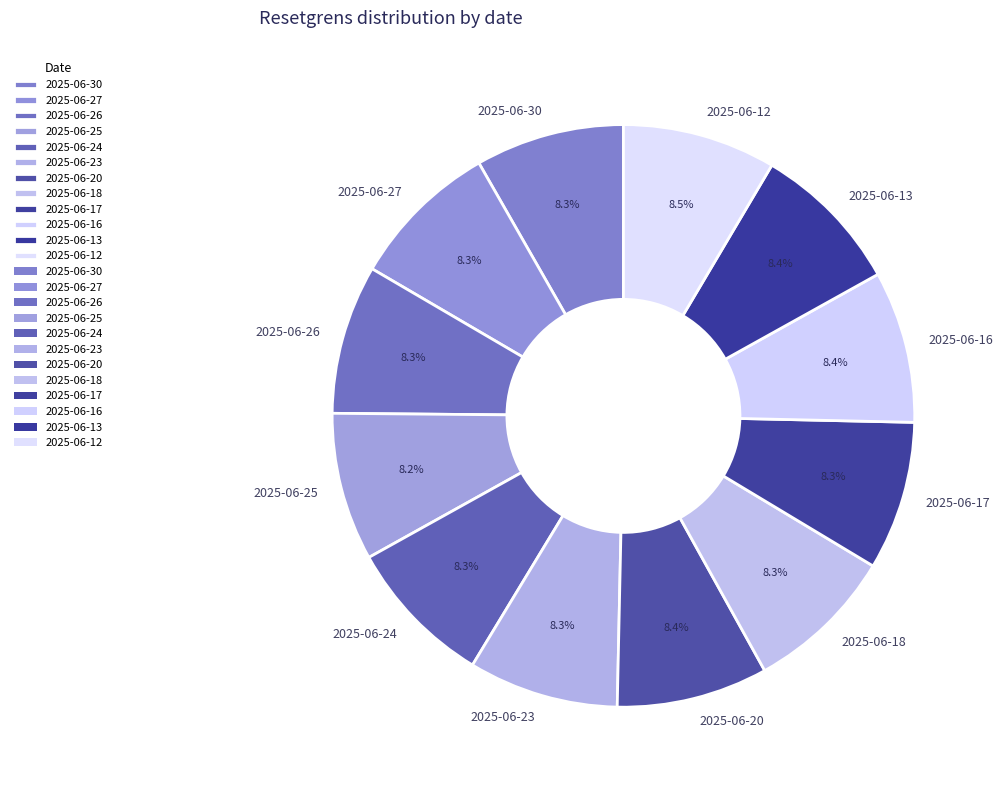

The 2025-06-23 slice represents 1% of the pie. True or false?

False